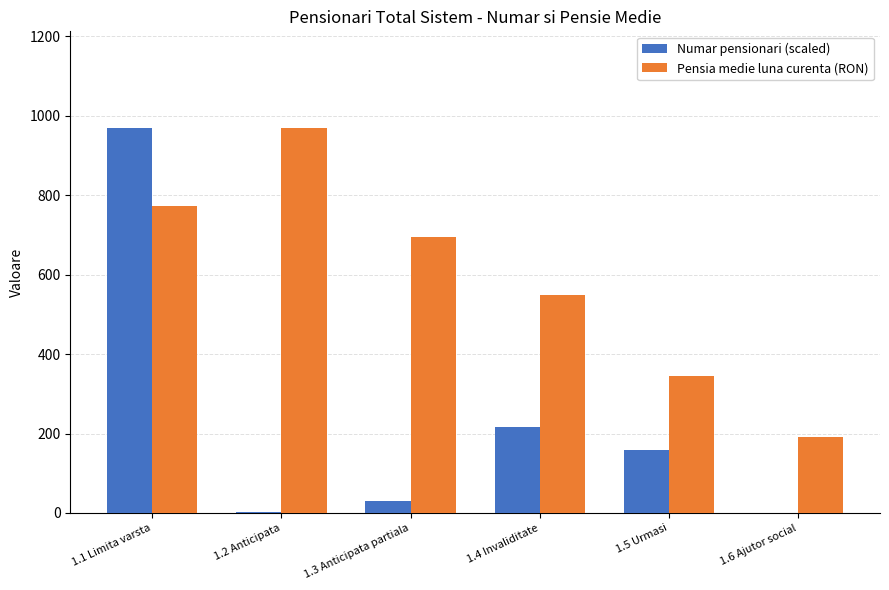

Which series has the widest spread of values?

Numar pensionari (scaled)